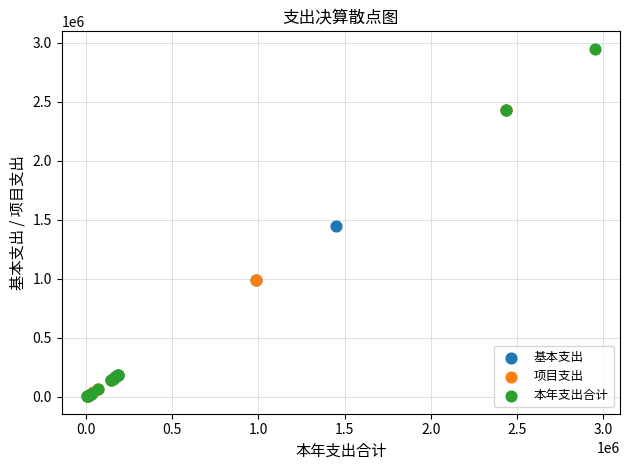

Which series has the widest spread of Y values?

本年支出合计